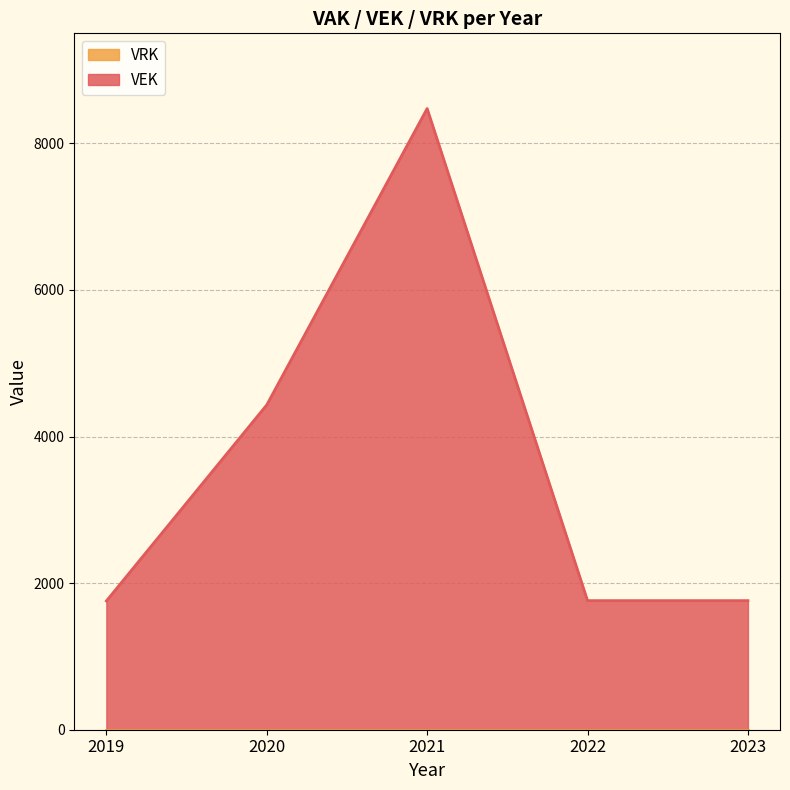

Rank the categories by value from lowest to highest.

2019, 2022, 2023, 2020, 2021